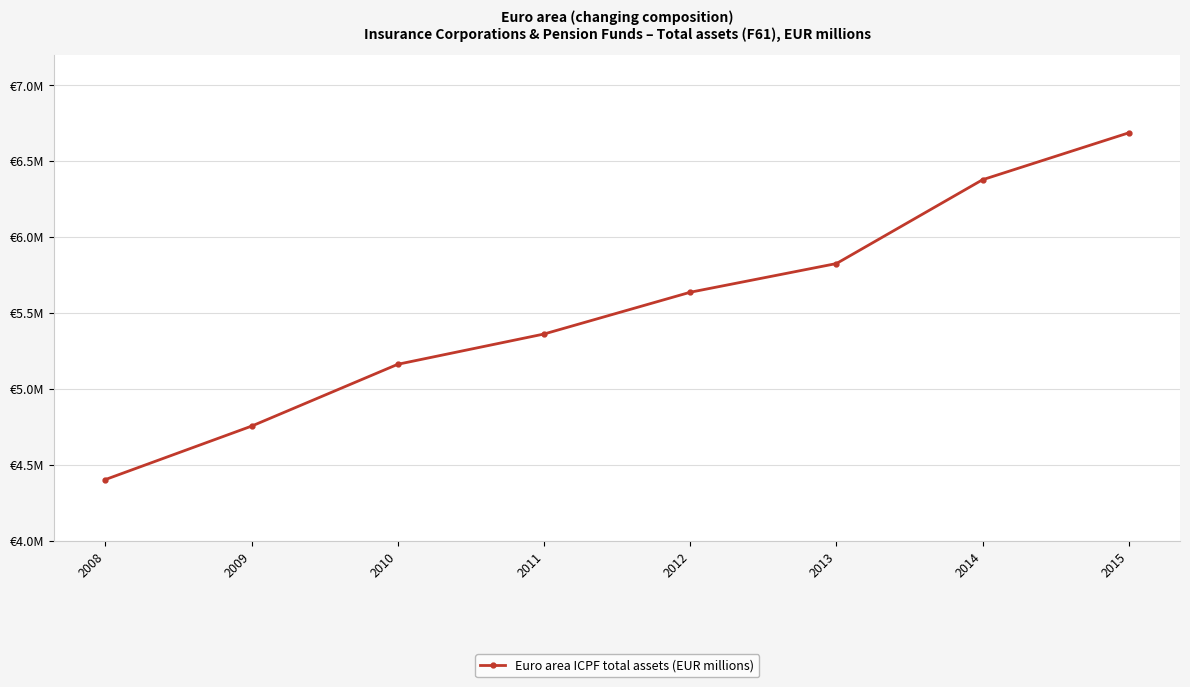

What is the value of the 2nd point from the left?

4755949.8